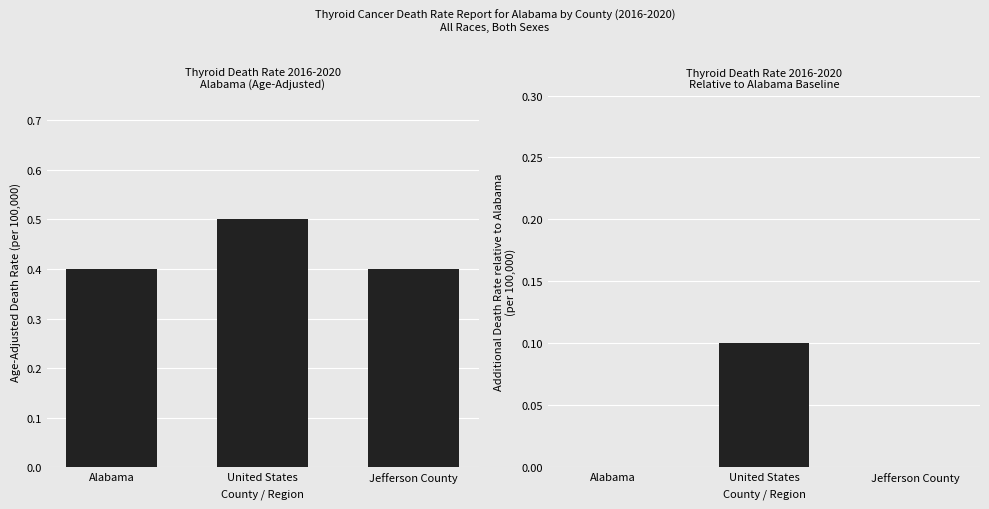

At which label does Rate Relative to Alabama reach its minimum?

Alabama